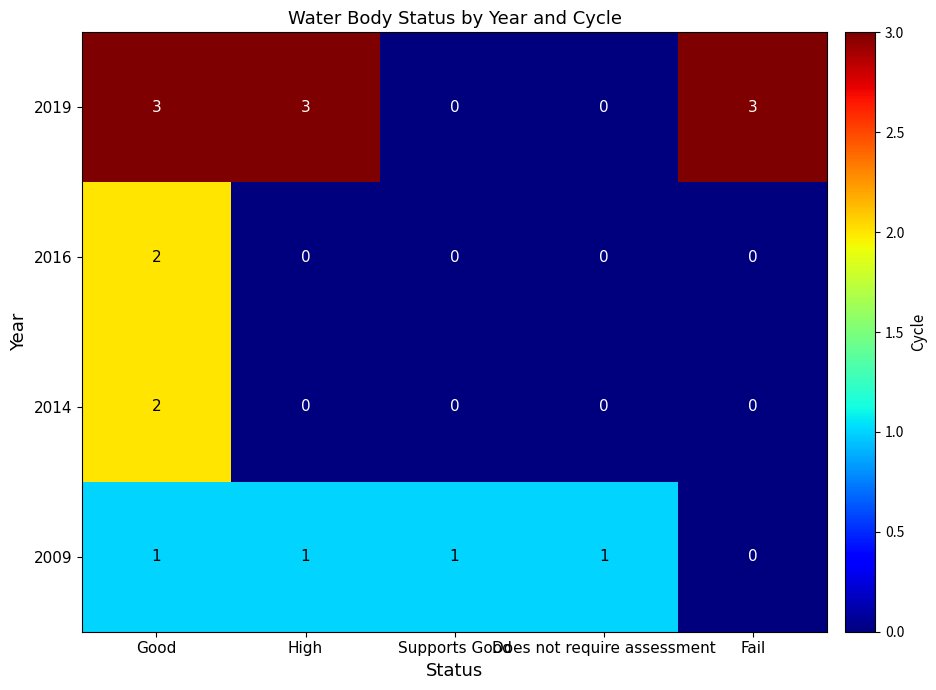

At which label does 2009 reach its minimum?

Fail